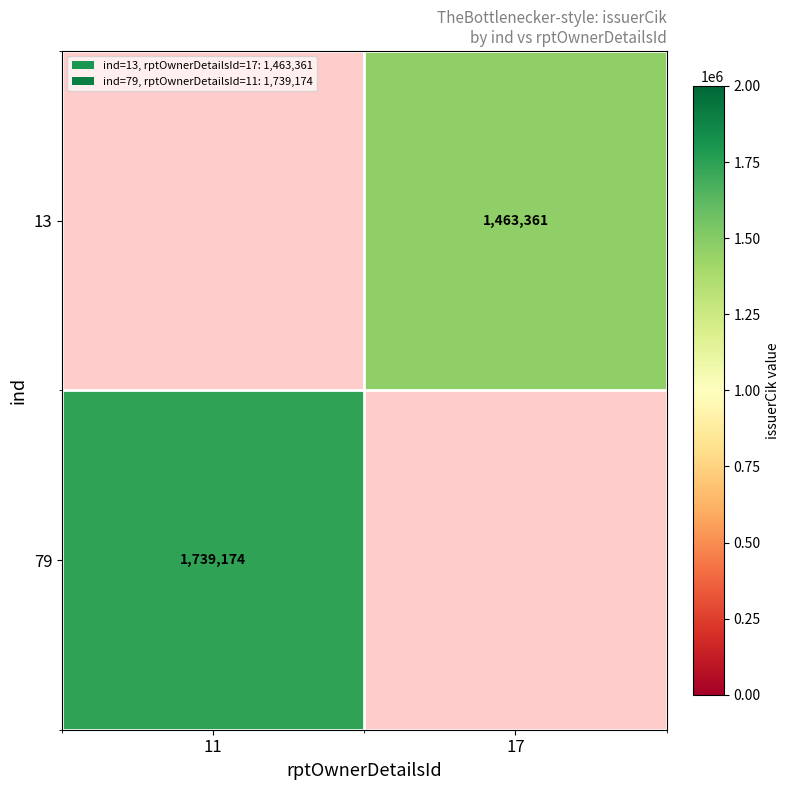

The 13 series shows 2099684 at 17. True or false?

False